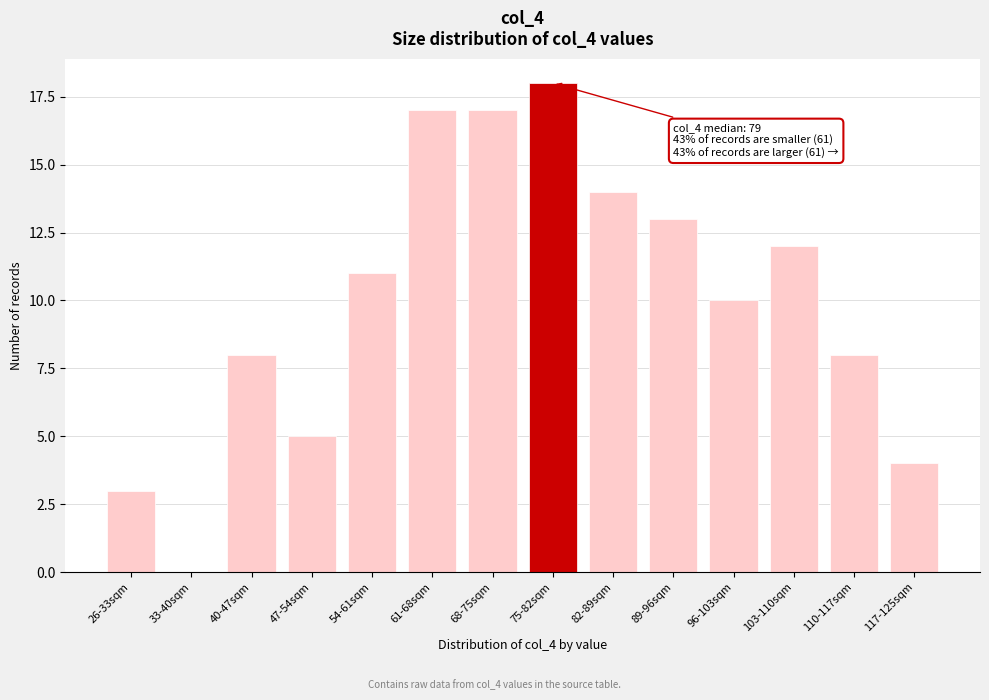

Reading left to right, extract all data points from this chart.

26-33sqm=3	33-40sqm=0	40-47sqm=8	47-54sqm=5	54-61sqm=11	61-68sqm=17	68-75sqm=17	75-82sqm=18	82-89sqm=14	89-96sqm=13	96-103sqm=10	103-110sqm=12	110-117sqm=8	117-125sqm=4